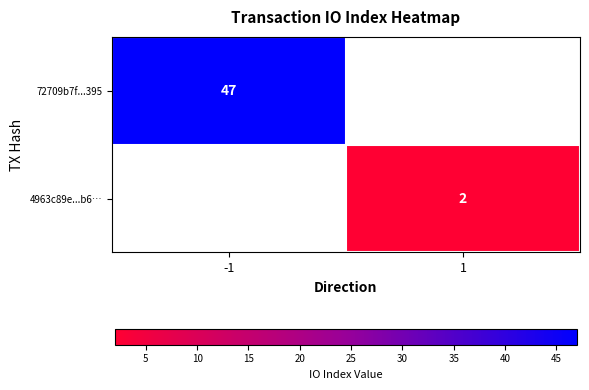

True or false: 4963c89e...b6… has a value of 3 at 1.

False